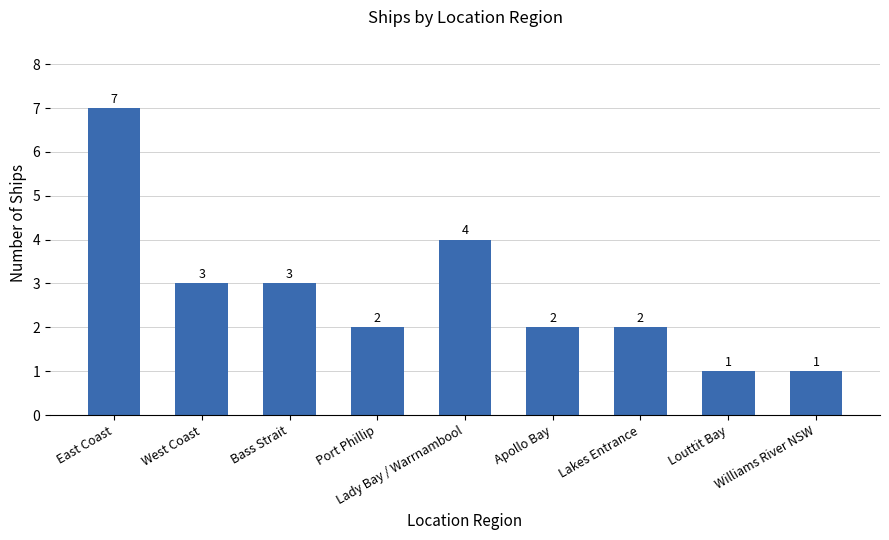

At which label is the value closest to 4?

Lady Bay / Warrnambool